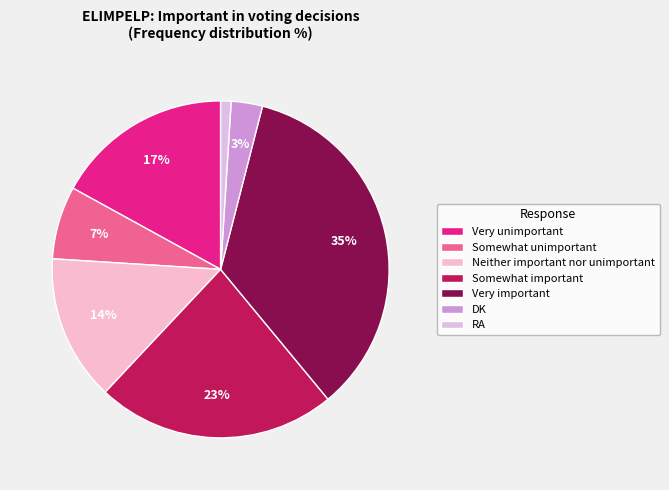

What percentage is NOT represented by Very unimportant?

83.0%